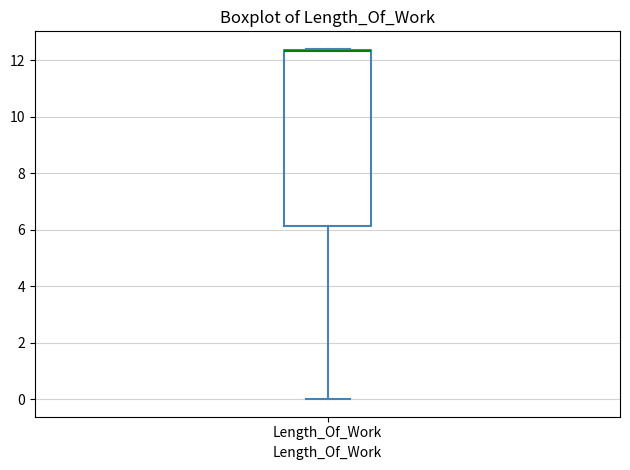

Where is the upper edge of the box for Length_Of_Work on the y-axis? The values are not printed on the chart, so give them approximately, as read against the axis.

12.4